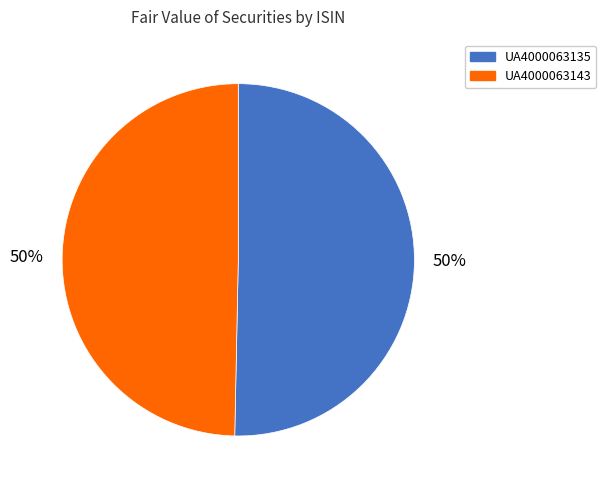

To the nearest percent, what is the average slice percentage?

50%